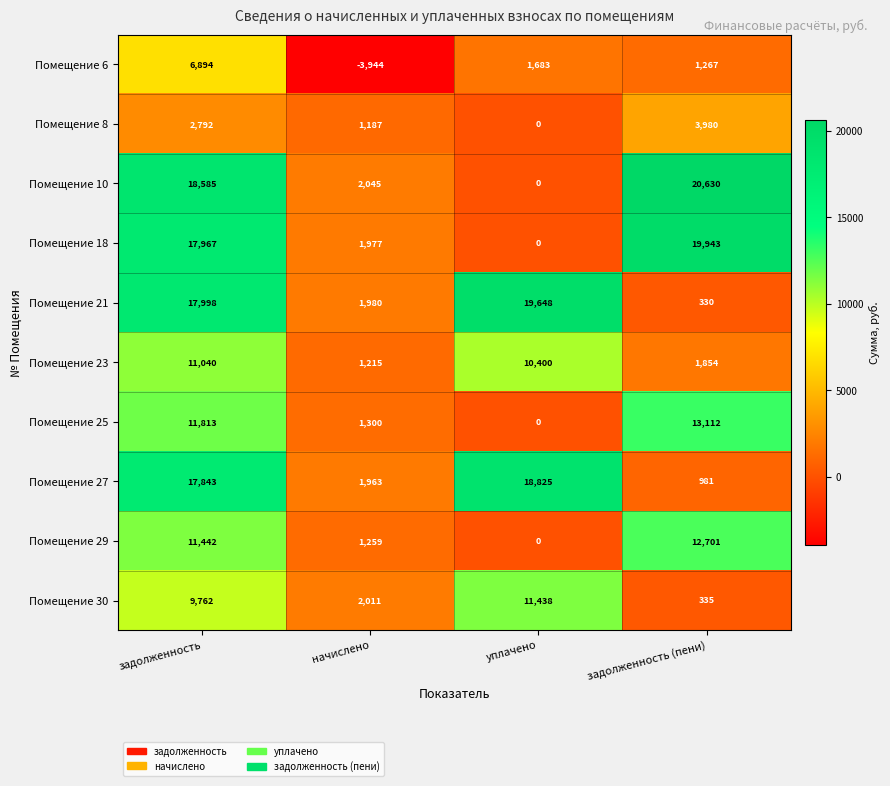

At which label is Помещение 18 closest to 9971?

начислено